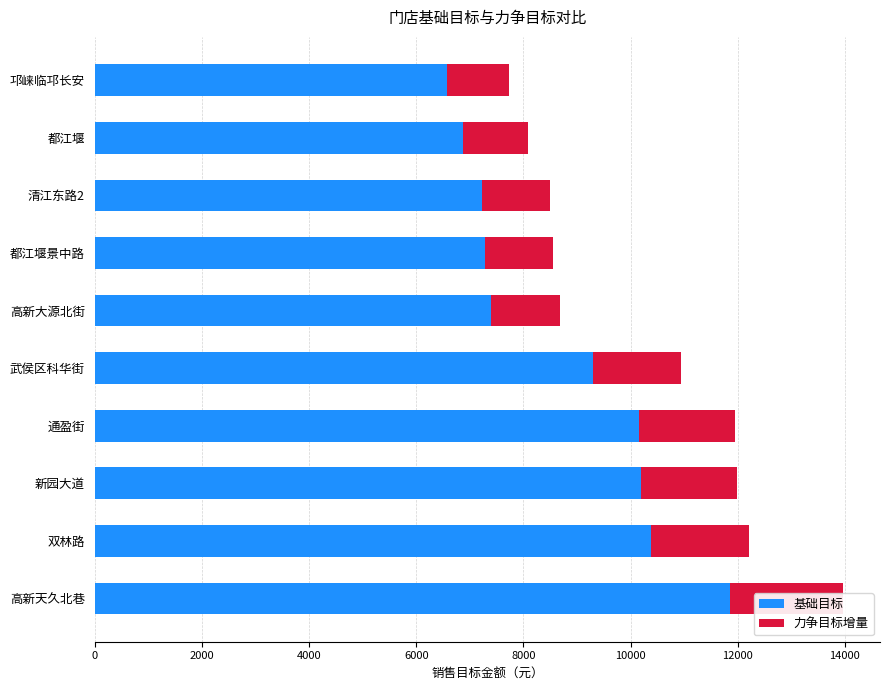

Is it true that 力争目标增量 equals 2329.2 at 武侯区科华街?

False